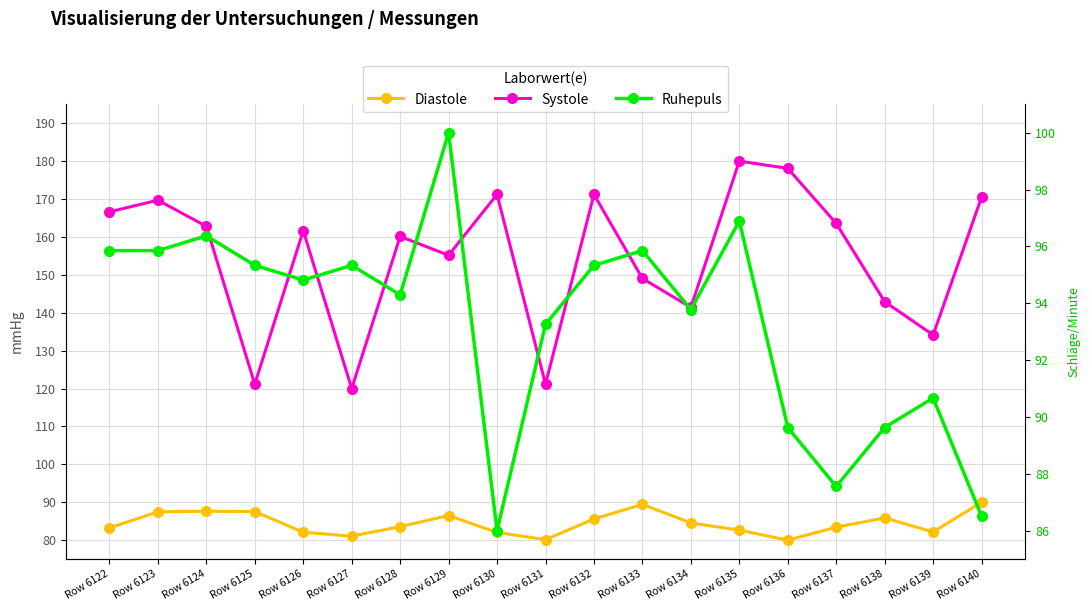

True or false: Diastole has a value of 89.4 at Row 6133.

True